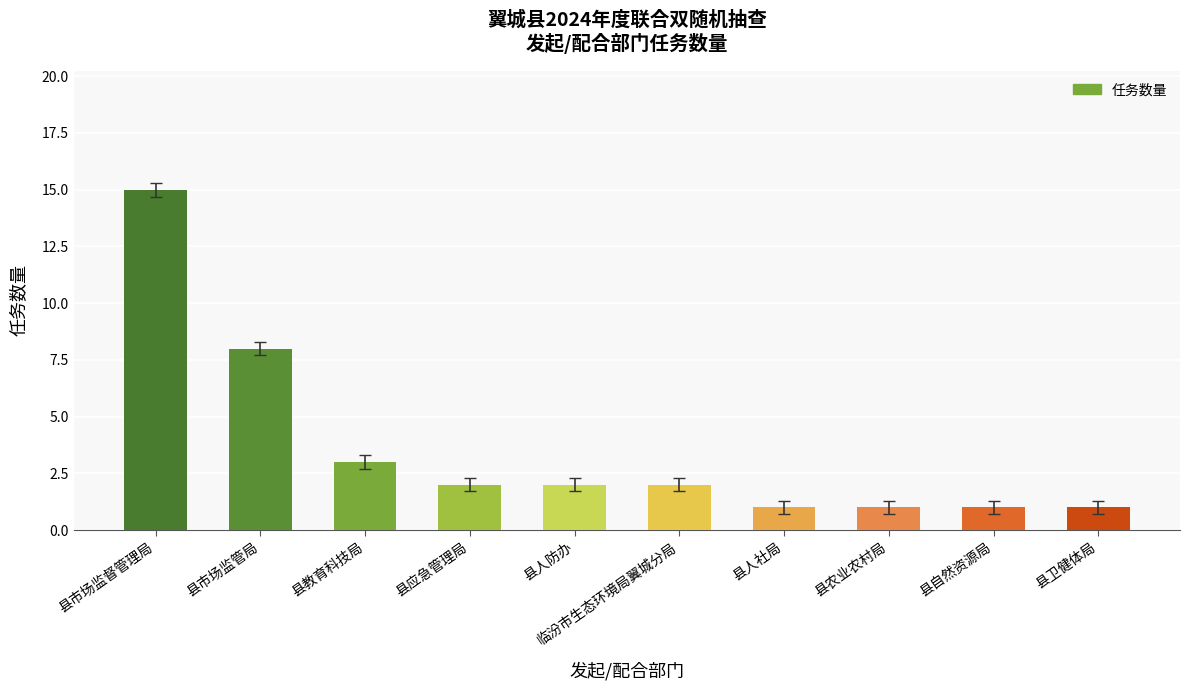

Reading left to right, what are all the values shown in this chart?

县市场监督管理局=15	县市场监管局=8	县教育科技局=3	县应急管理局=2	县人防办=2	临汾市生态环境局翼城分局=2	县人社局=1	县农业农村局=1	县自然资源局=1	县卫健体局=1